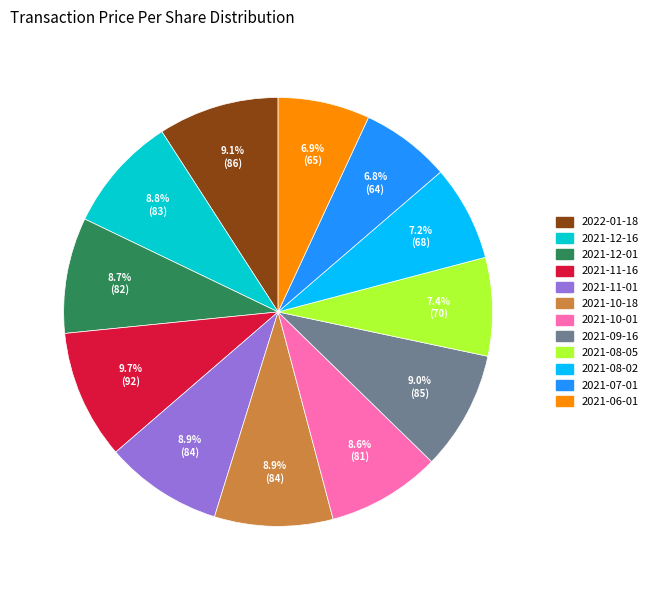

What percentage is NOT represented by 2021-10-01?

91.4%